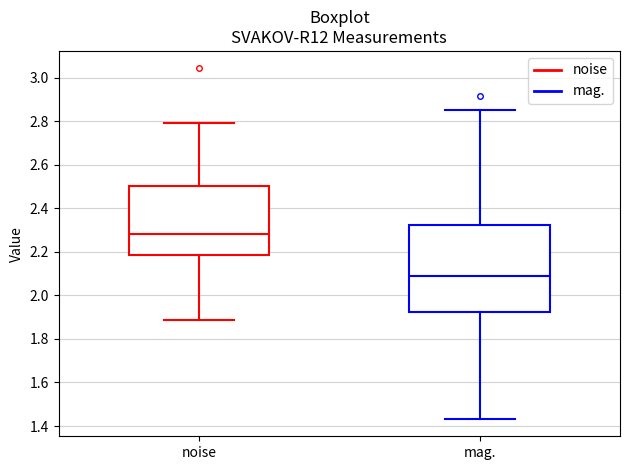

Where does the median line of the box for noise sit on the y-axis? The values are not printed on the chart, so give them approximately, as read against the axis.

2.28